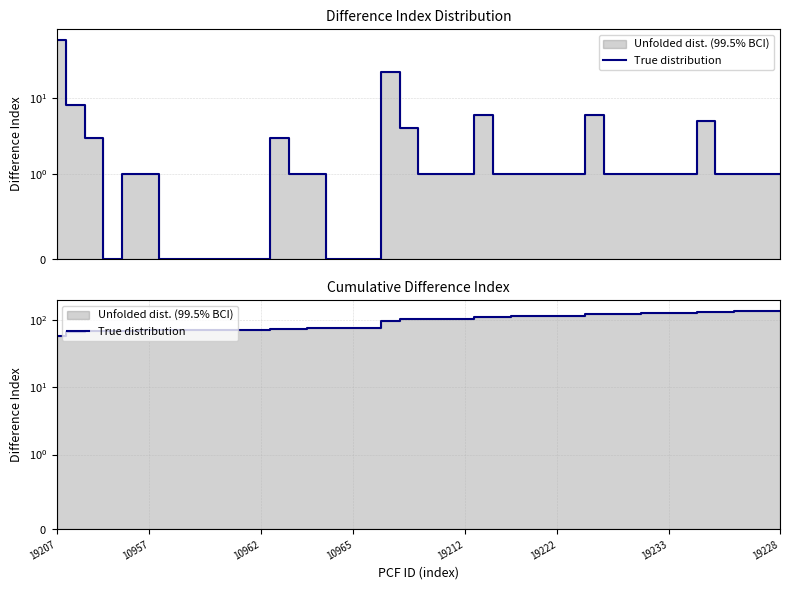

How many data points does each series have?

40